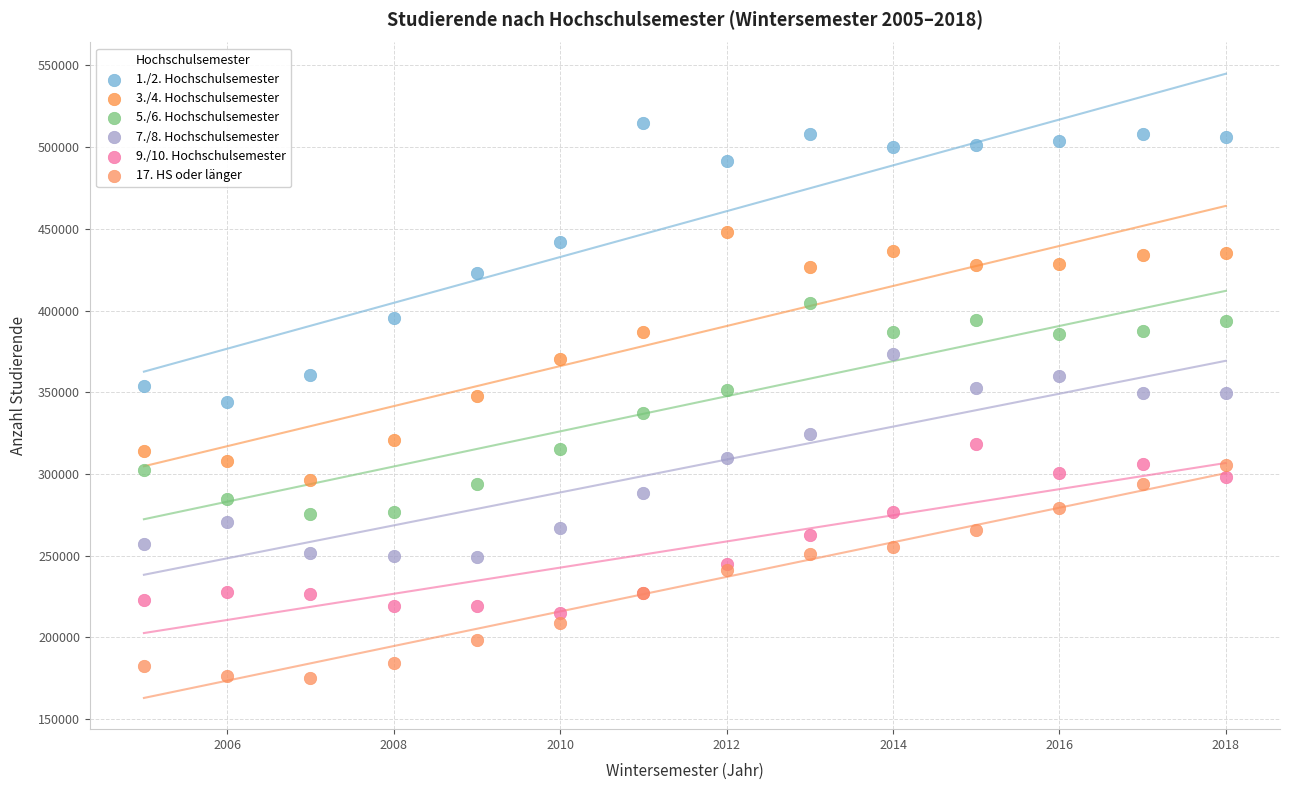

Which series reaches the maximum Y coordinate?

1./2. Hochschulsemester